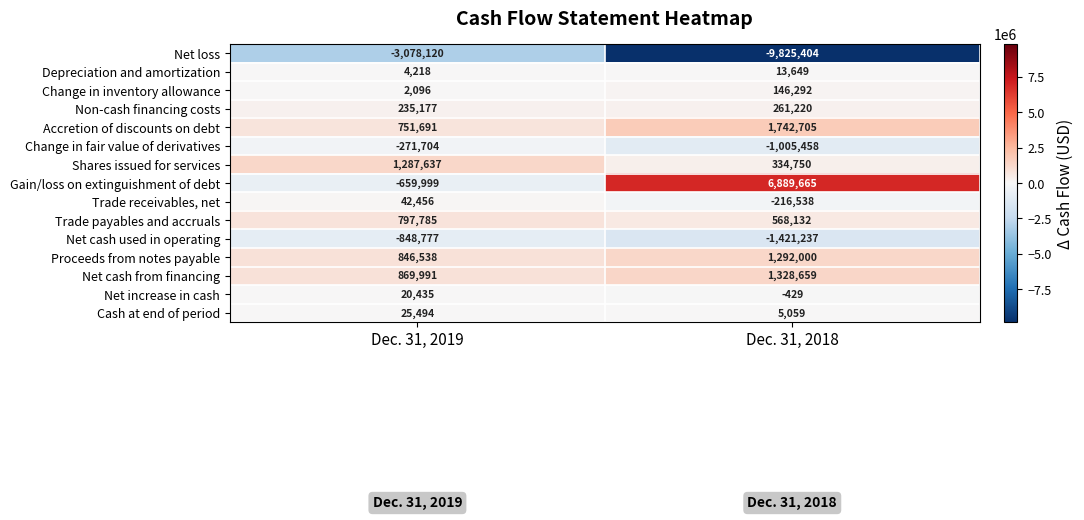

Reading left to right, list all the values displayed in this chart.

Net loss: Dec. 31, 2019=-3078120	Dec. 31, 2018=-9825404
Depreciation and amortization: Dec. 31, 2019=4218	Dec. 31, 2018=13649
Change in inventory allowance: Dec. 31, 2019=2096	Dec. 31, 2018=146292
Non-cash financing costs: Dec. 31, 2019=235177	Dec. 31, 2018=261220
Accretion of discounts on debt: Dec. 31, 2019=751691	Dec. 31, 2018=1742705
Change in fair value of derivatives: Dec. 31, 2019=-271704	Dec. 31, 2018=-1005458
Shares issued for services: Dec. 31, 2019=1287637	Dec. 31, 2018=334750
Gain/loss on extinguishment of debt: Dec. 31, 2019=-659999	Dec. 31, 2018=6889665
Trade receivables, net: Dec. 31, 2019=42456	Dec. 31, 2018=-216538
Trade payables and accruals: Dec. 31, 2019=797785	Dec. 31, 2018=568132
Net cash used in operating: Dec. 31, 2019=-848777	Dec. 31, 2018=-1421237
Proceeds from notes payable: Dec. 31, 2019=846538	Dec. 31, 2018=1292000
Net cash from financing: Dec. 31, 2019=869991	Dec. 31, 2018=1328659
Net increase in cash: Dec. 31, 2019=20435	Dec. 31, 2018=-429
Cash at end of period: Dec. 31, 2019=25494	Dec. 31, 2018=5059